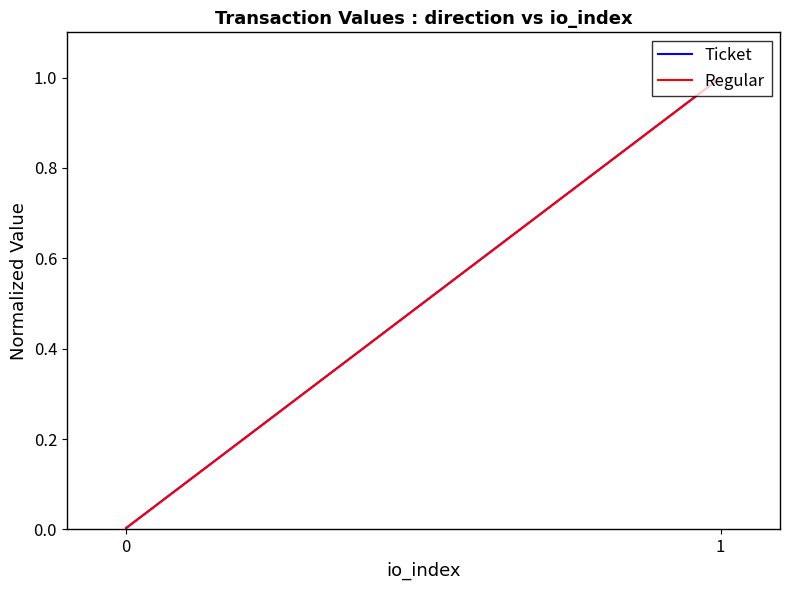

How many series are shown in this chart?

2